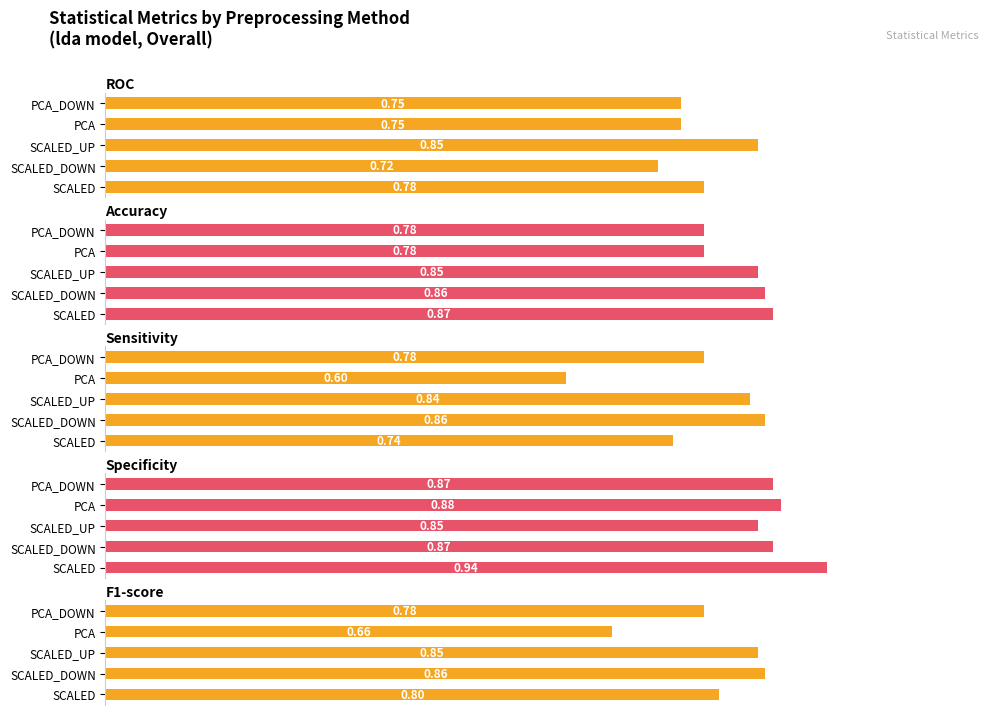

Is it true that Specificity equals 1.1 at SCALED_DOWN?

False